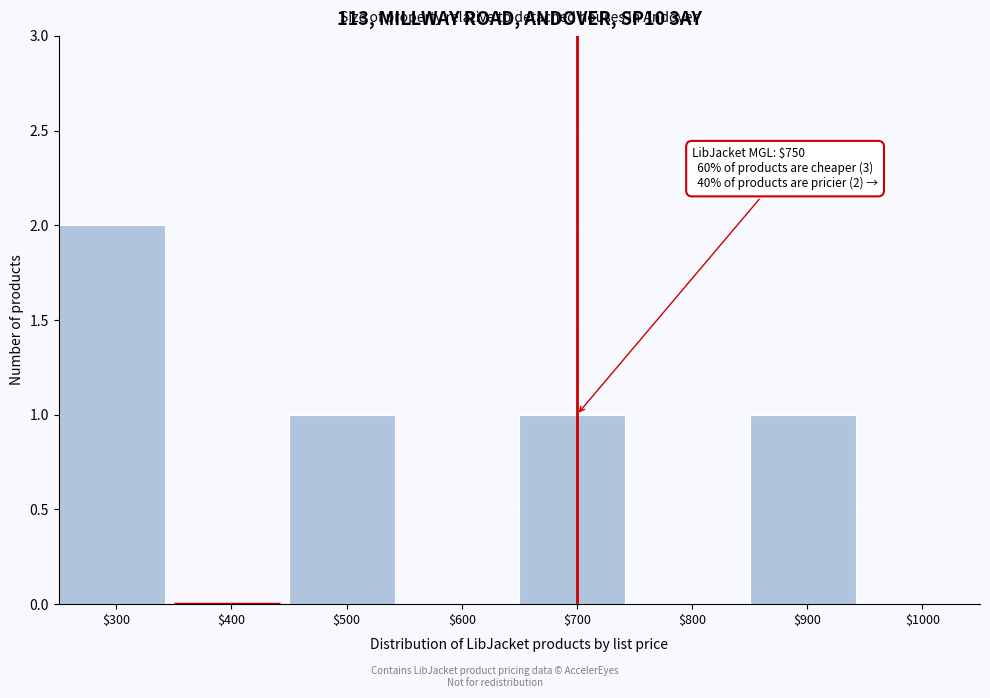

Is it true that the value at $300 is 3?

False